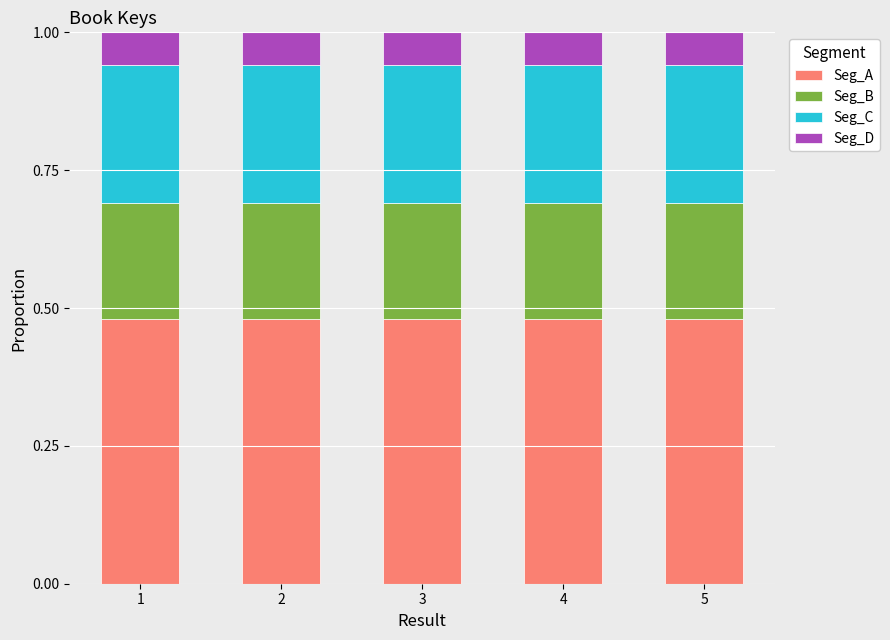

Count the number of data series in this chart.

4